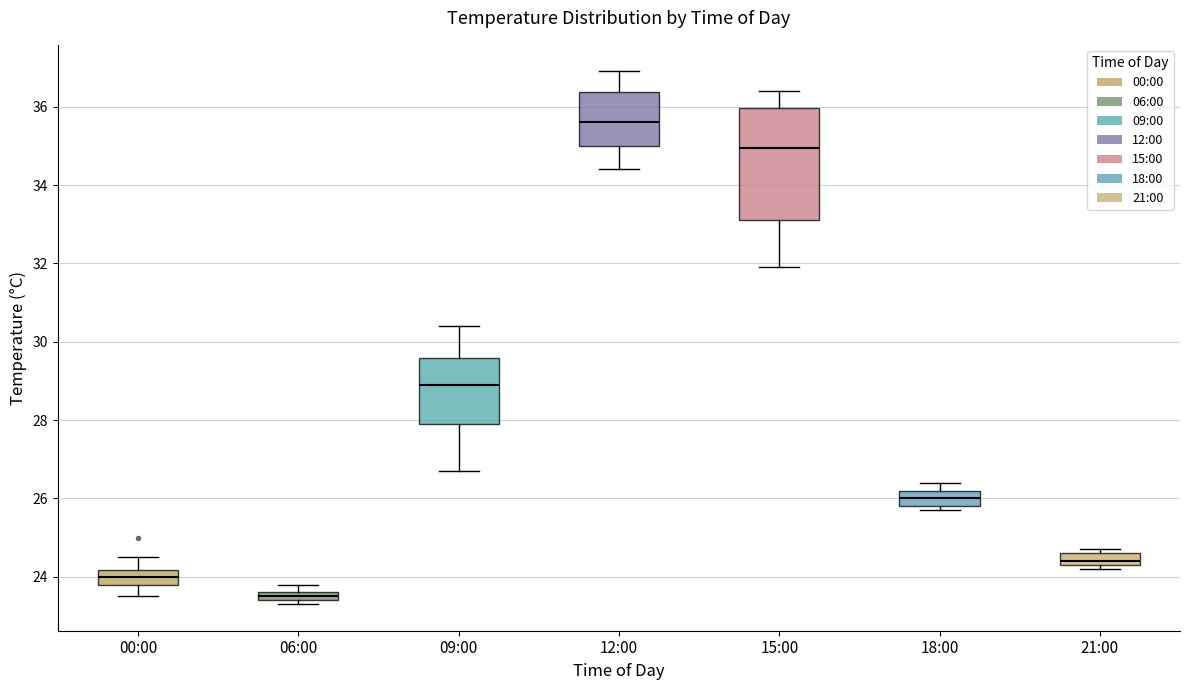

Where is the lower edge of the box for 21:00 on the y-axis? The values are not printed on the chart, so give them approximately, as read against the axis.

24.4